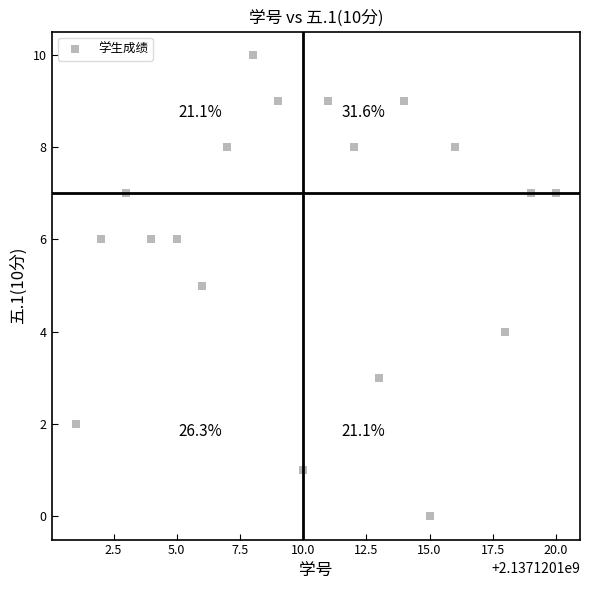

What is the range of Y values (max minus min)?

10